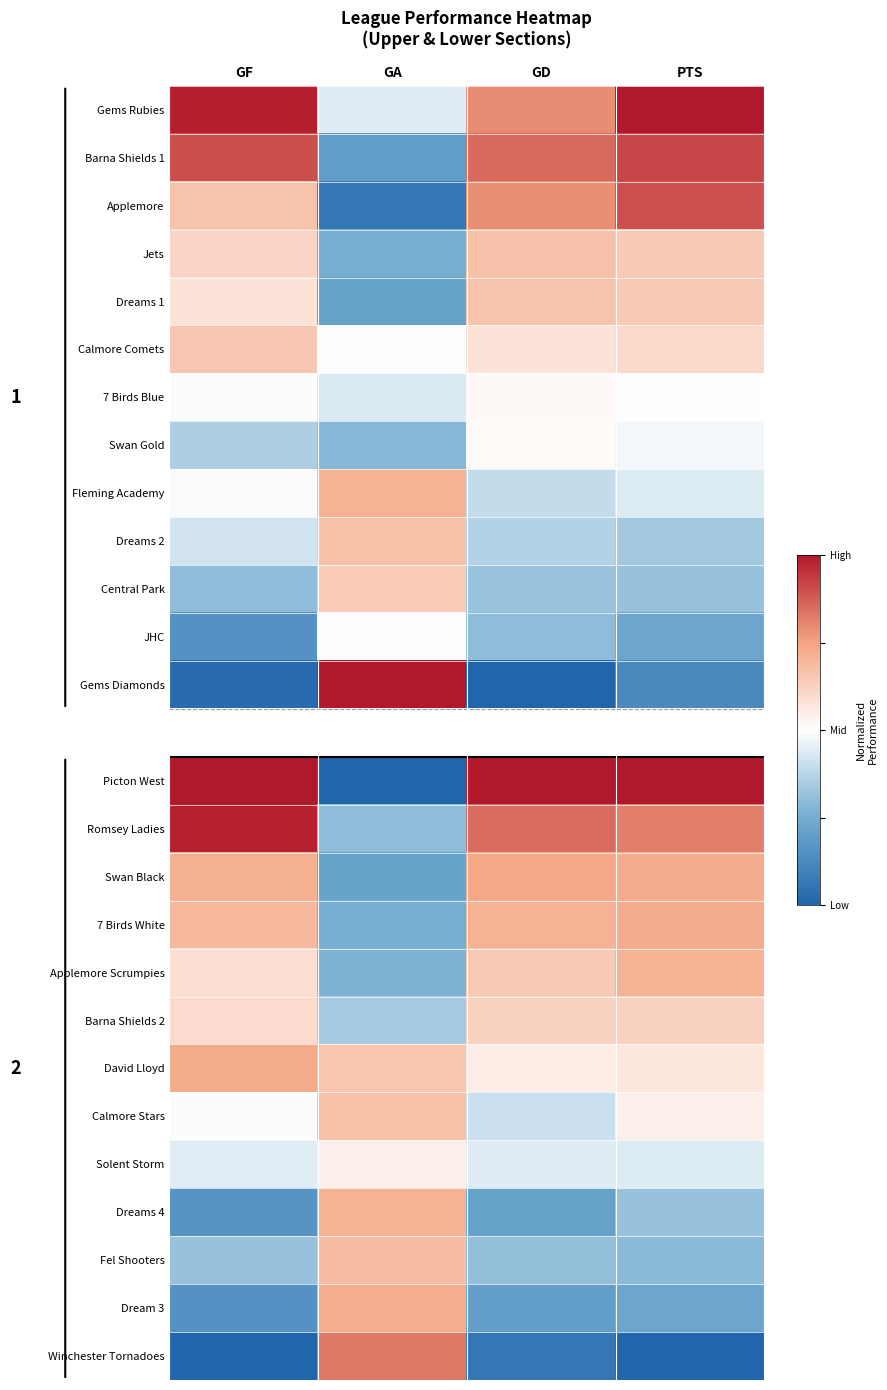

Which category has the lowest value across all series?

GD